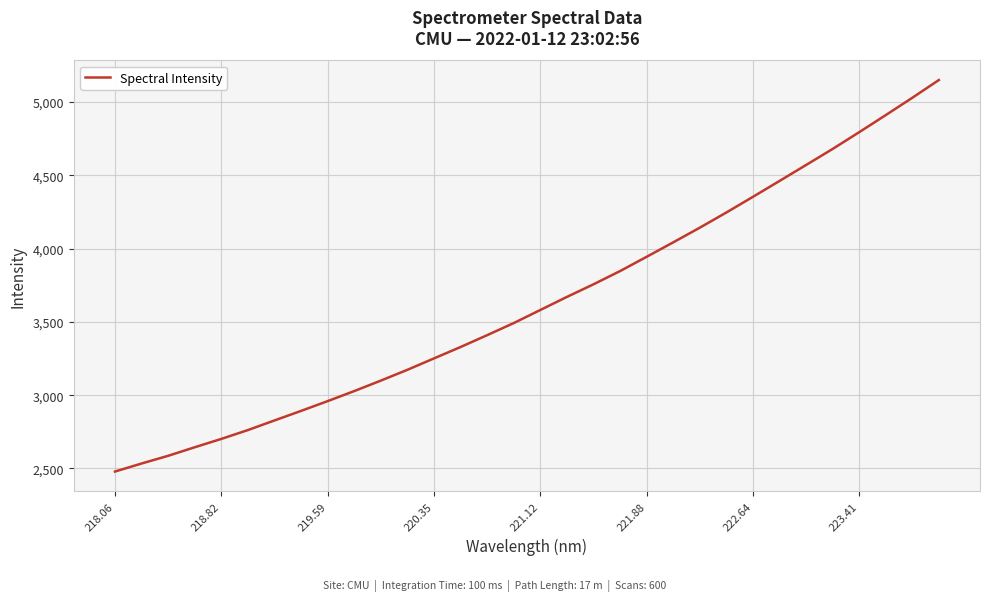

What is the maximum value shown in the chart?

5150.7